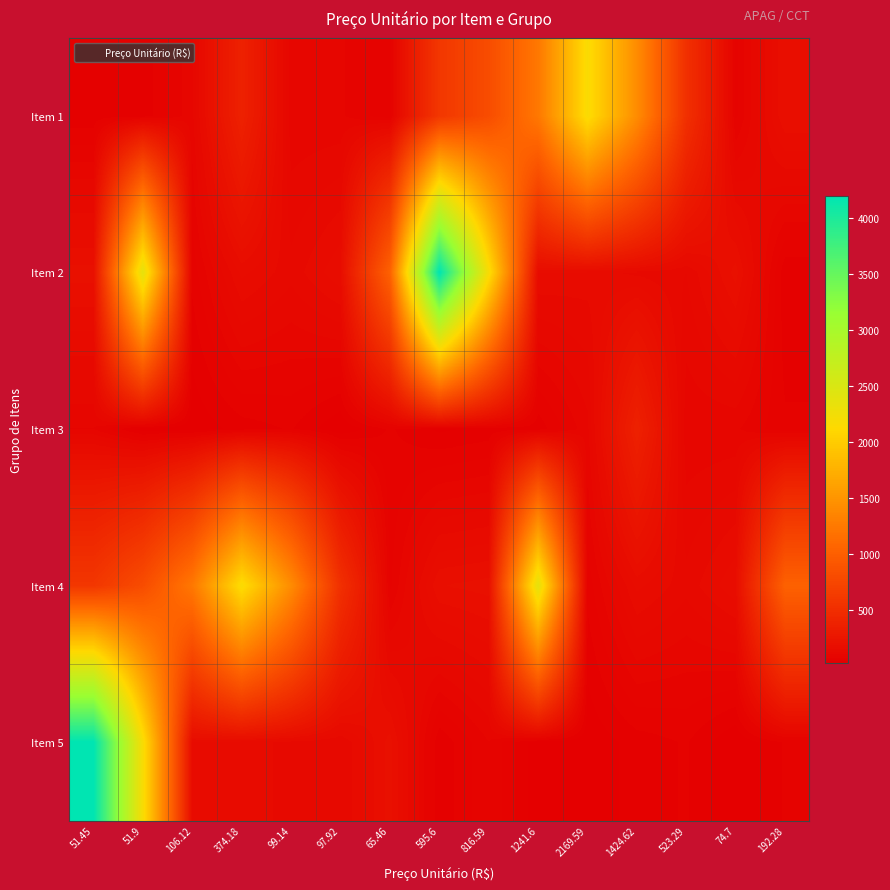

Reading left to right, what are all the values shown in this chart?

Item 1: 51.45=51.5	51.9=51.9	106.12=106.1	374.18=374.2	99.14=99.1	97.92=97.9	65.46=65.5	595.6=595.6	816.59=816.6	1241.6=1241.6	2169.59=2169.6	1424.62=1424.6	523.29=523.3	74.7=74.7	192.28=192.3
Item 2: 51.45=200.0	51.9=2376.0	106.12=68.3	374.18=164.9	99.14=133.5	97.92=174.1	65.46=1028.8	595.6=4200.0	816.59=2190.0	1241.6=159.0	2169.59=152.4	1424.62=139.0	523.29=127.9	74.7=200.0	192.28=49.0
Item 3: 51.45=94.7	51.9=34.2	106.12=33.1	374.18=54.0	99.14=64.2	97.92=30.0	65.46=65.0	595.6=42.7	816.59=51.5	1241.6=51.9	2169.59=106.1	1424.62=374.2	523.29=99.1	74.7=97.9	192.28=65.5
Item 4: 51.45=595.6	51.9=816.6	106.12=1241.6	374.18=2169.6	99.14=1424.6	97.92=523.3	65.46=74.7	595.6=192.3	816.59=200.0	1241.6=2376.0	2169.59=68.3	1424.62=164.9	523.29=133.5	74.7=174.1	192.28=1028.8
Item 5: 51.45=4200.0	51.9=2190.0	106.12=159.0	374.18=152.4	99.14=139.0	97.92=127.9	65.46=200.0	595.6=49.0	816.59=94.7	1241.6=34.2	2169.59=33.1	1424.62=54.0	523.29=64.2	74.7=30.0	192.28=65.0